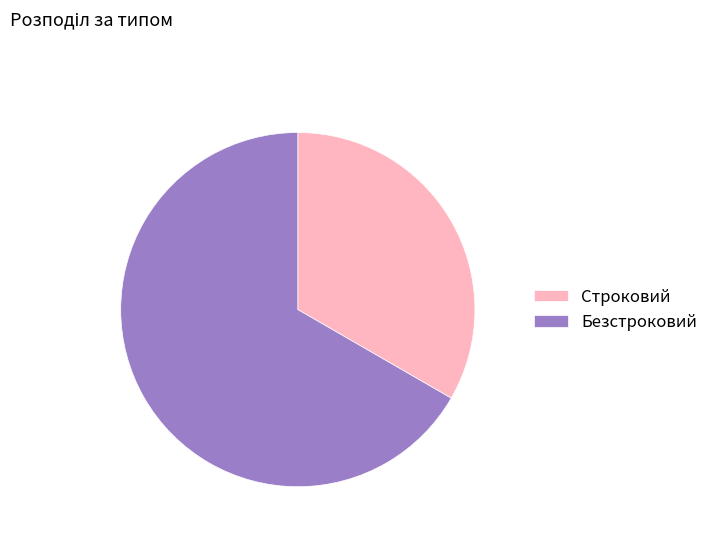

Is the sum of Безстроковий and Строковий greater than half?

Yes